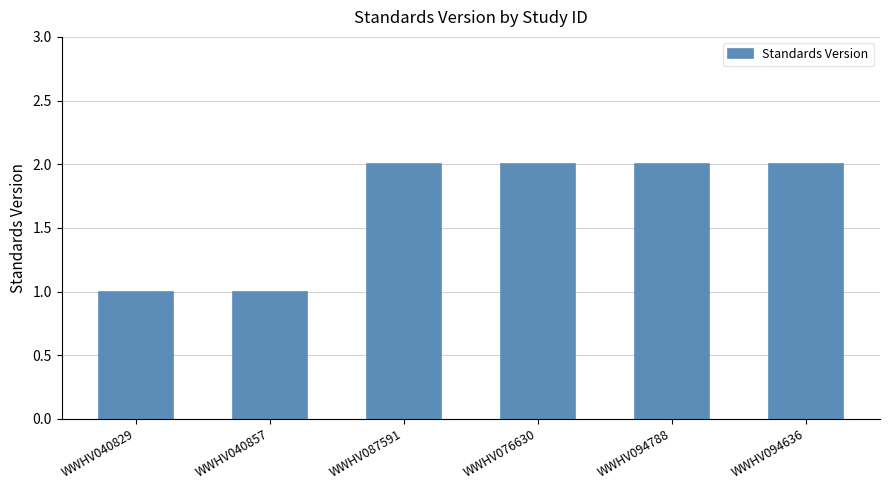

What is the maximum value shown in the chart?

2